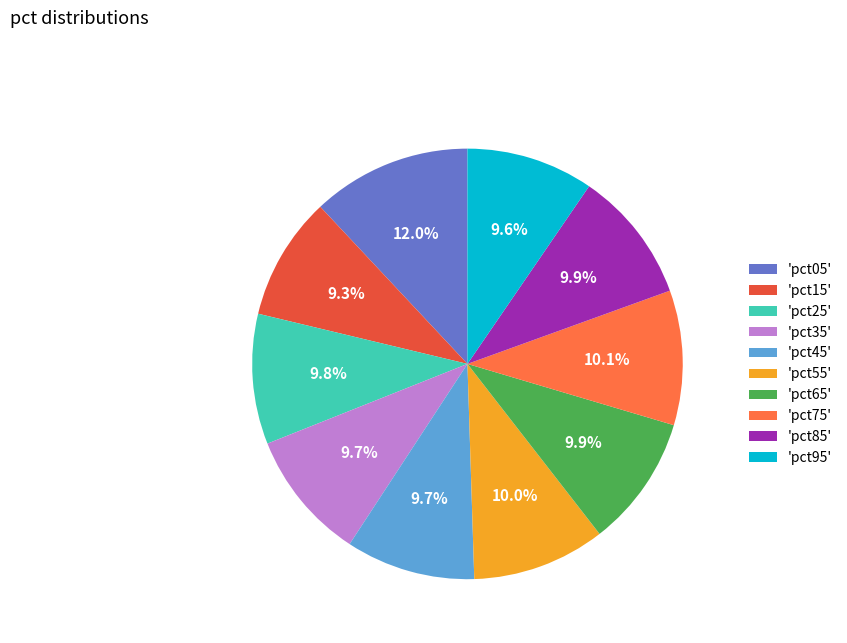

Between 'pct45' and 'pct05', which is larger?

'pct05'